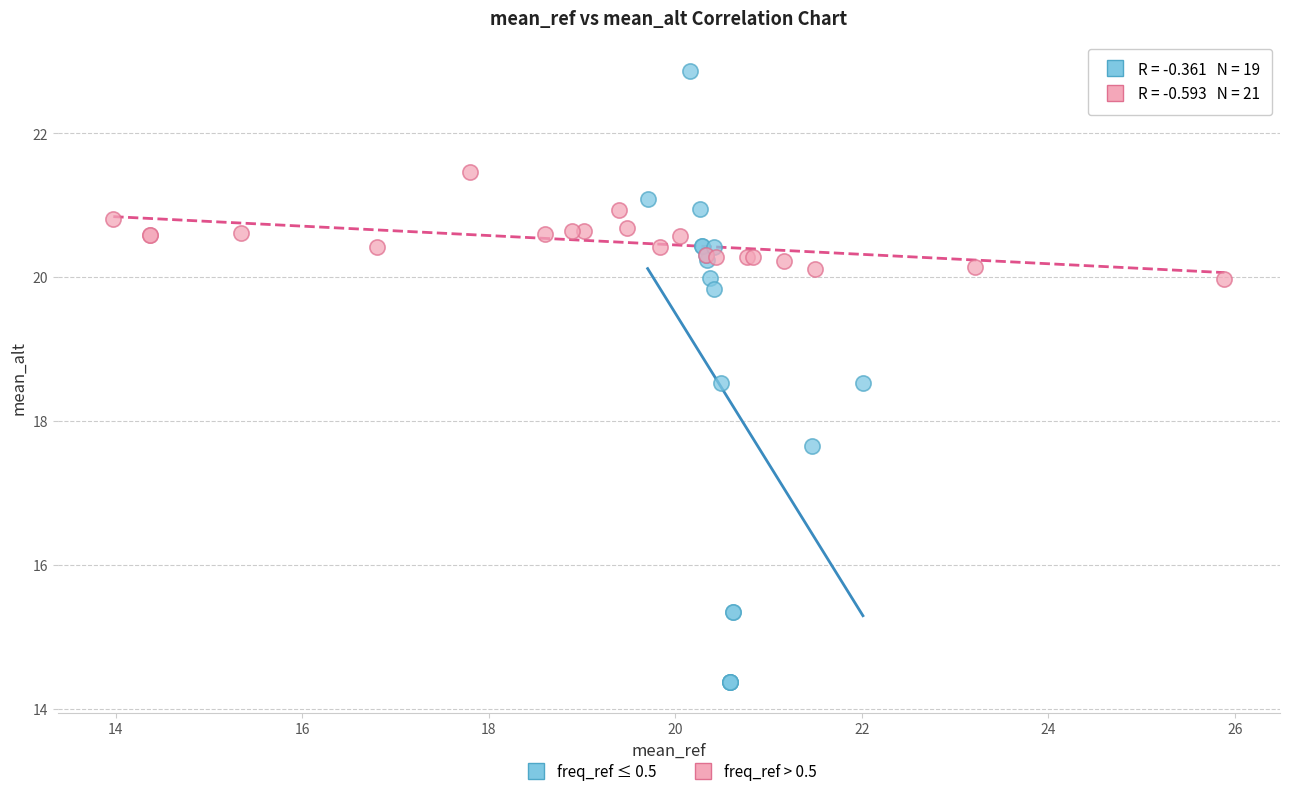

Which series reaches the maximum Y coordinate?

freq_ref ≤ 0.5